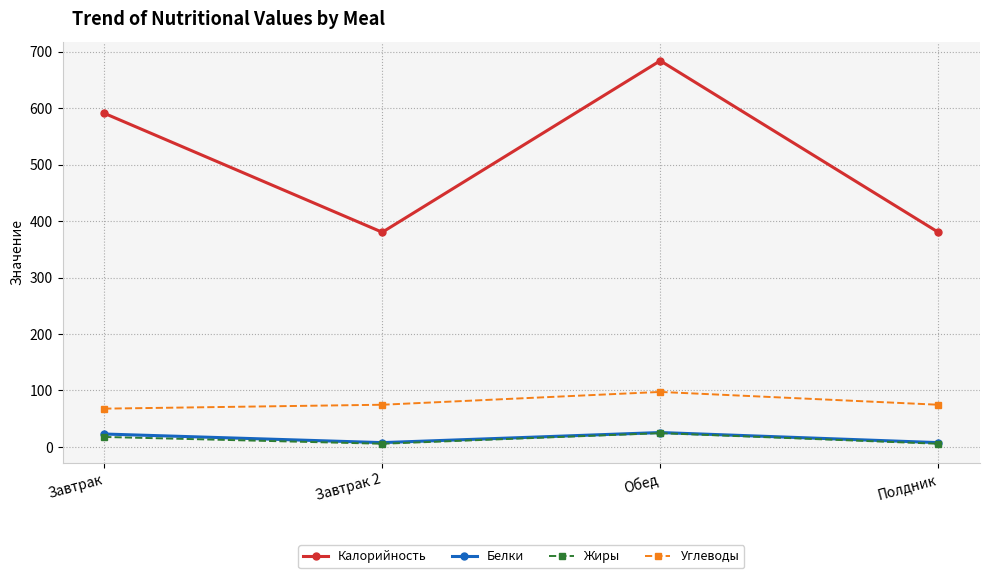

In Калорийность, how many points are higher than both neighbors (excluding endpoints)?

1